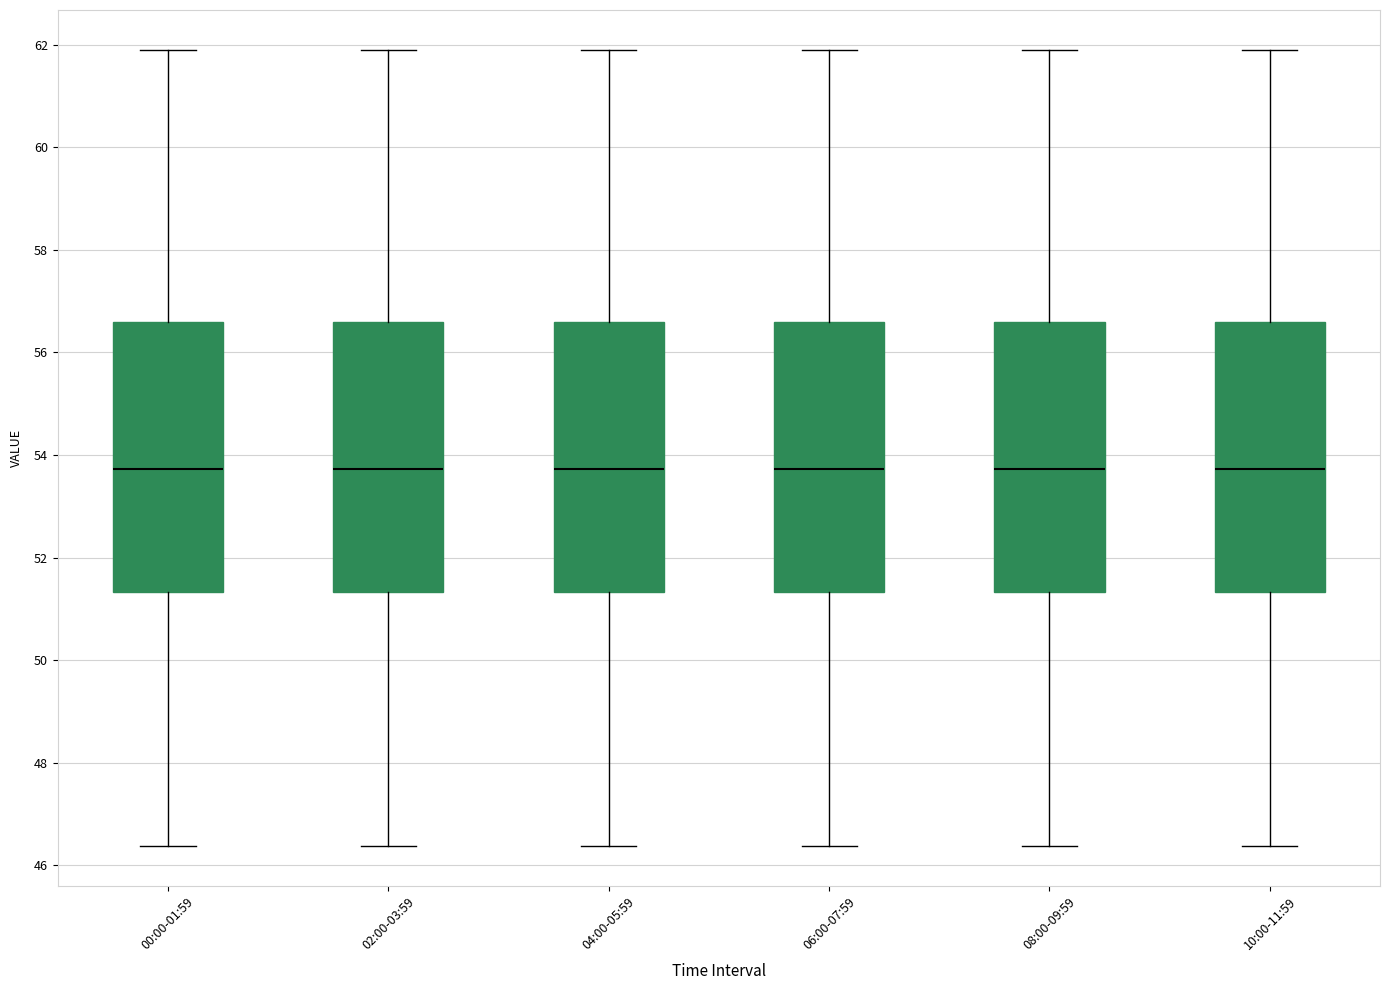

Where is the lower edge of the box for 06:00-07:59 on the y-axis? The values are not printed on the chart, so give them approximately, as read against the axis.

51.4